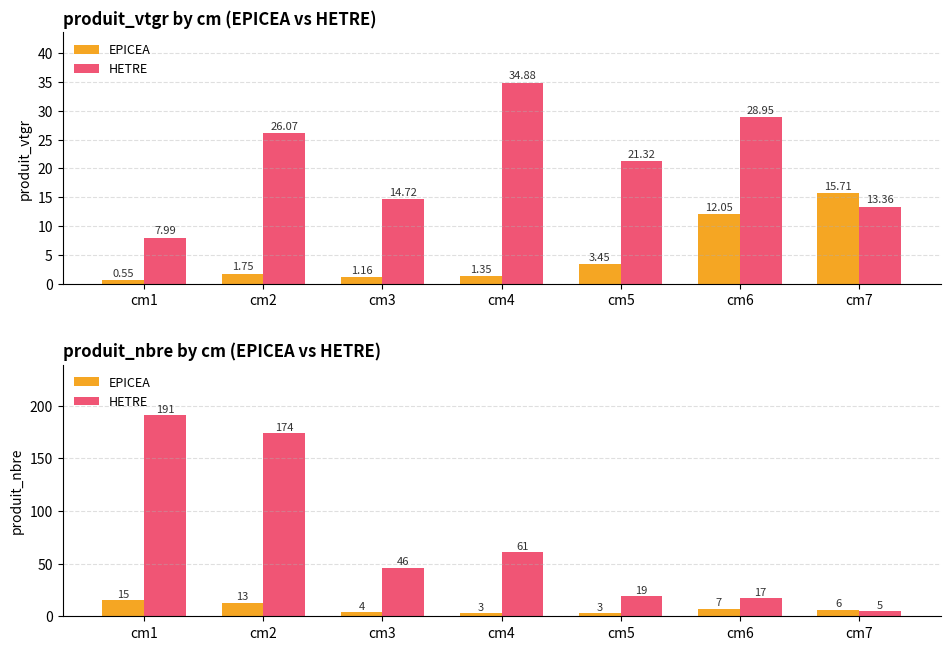

How many categories are shown in the chart?

7